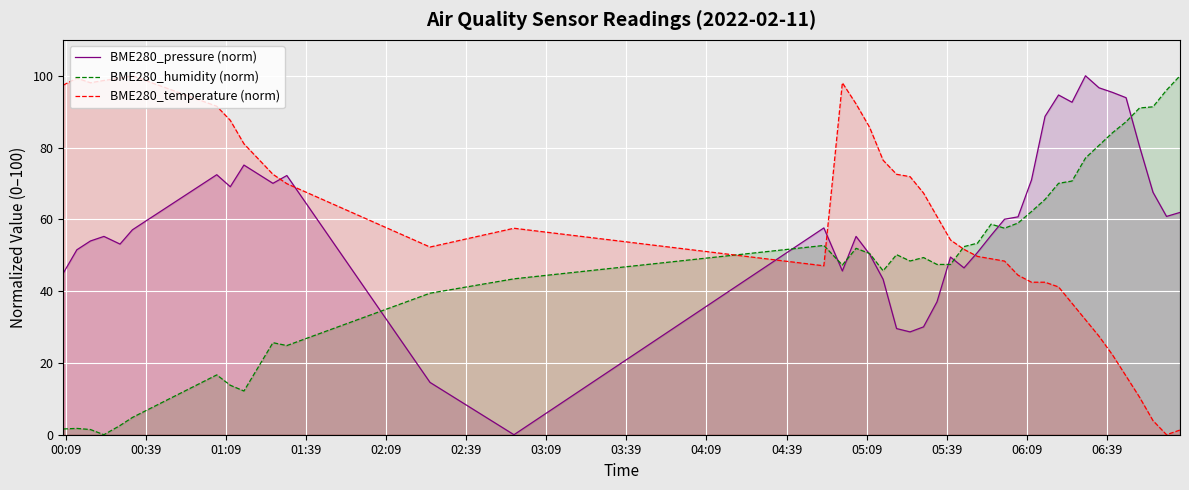

What is the highest value of the BME280_temperature (norm) series?

100.0